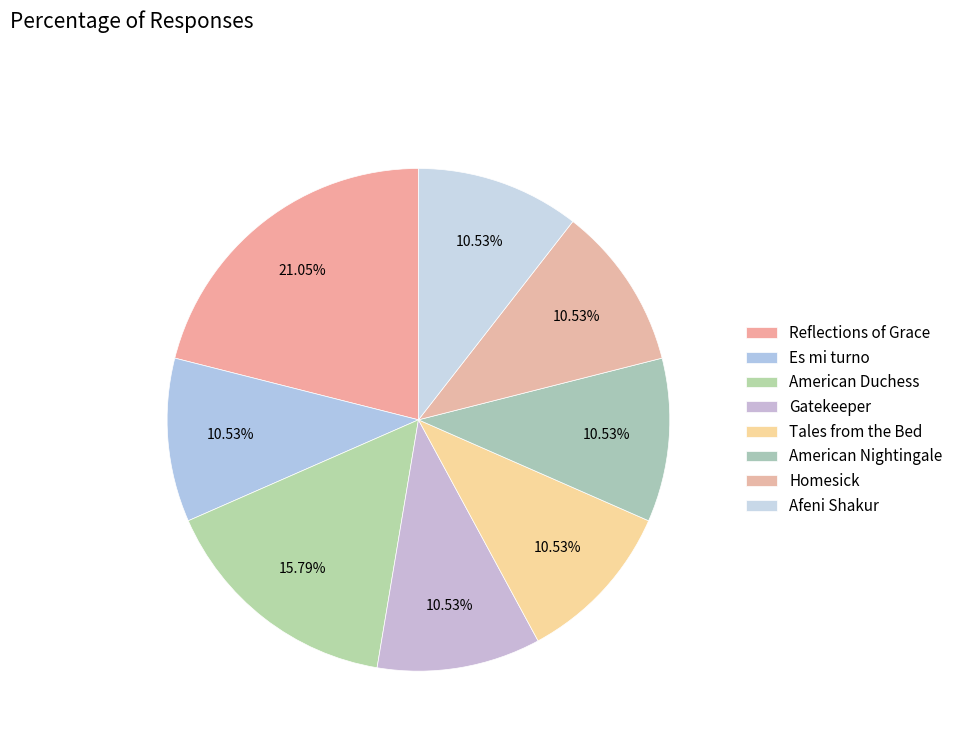

What percentage do Afeni Shakur and Es mi turno together represent?

21.1%